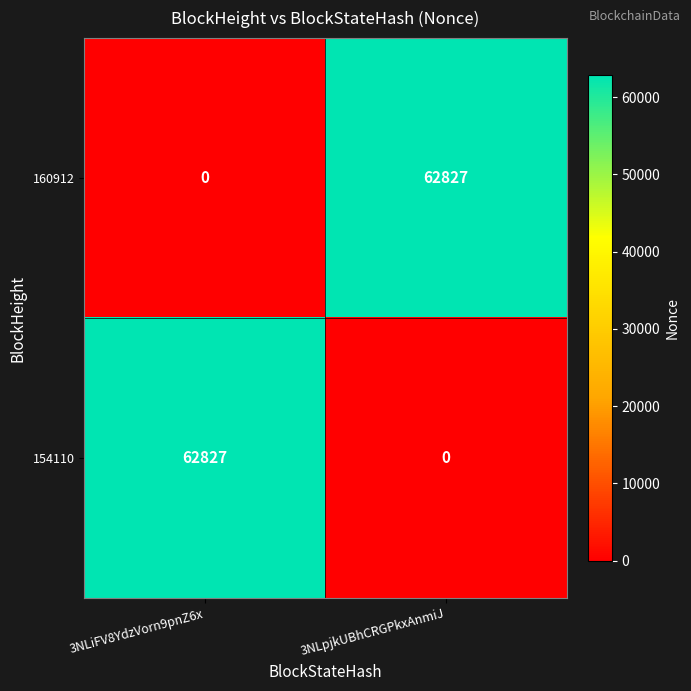

What is the average value of the 160912 series?

31414